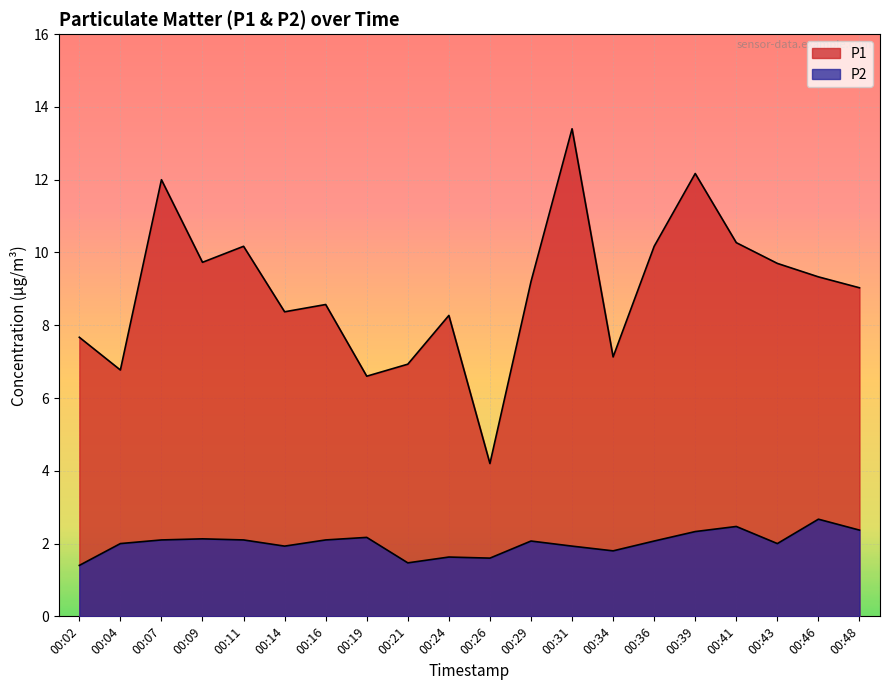

Reading left to right, extract all data points from this chart.

P1: 00:02=7.7	00:04=6.8	00:07=12.0	00:09=9.7	00:11=10.2	00:14=8.4	00:16=8.6	00:19=6.6	00:21=6.9	00:24=8.3	00:26=4.2	00:29=9.2	00:31=13.4	00:34=7.1	00:36=10.2	00:39=12.2	00:41=10.3	00:43=9.7	00:46=9.3	00:48=9.0
P2: 00:02=1.4	00:04=2.0	00:07=2.1	00:09=2.1	00:11=2.1	00:14=1.9	00:16=2.1	00:19=2.2	00:21=1.5	00:24=1.6	00:26=1.6	00:29=2.1	00:31=1.9	00:34=1.8	00:36=2.1	00:39=2.3	00:41=2.5	00:43=2.0	00:46=2.7	00:48=2.4